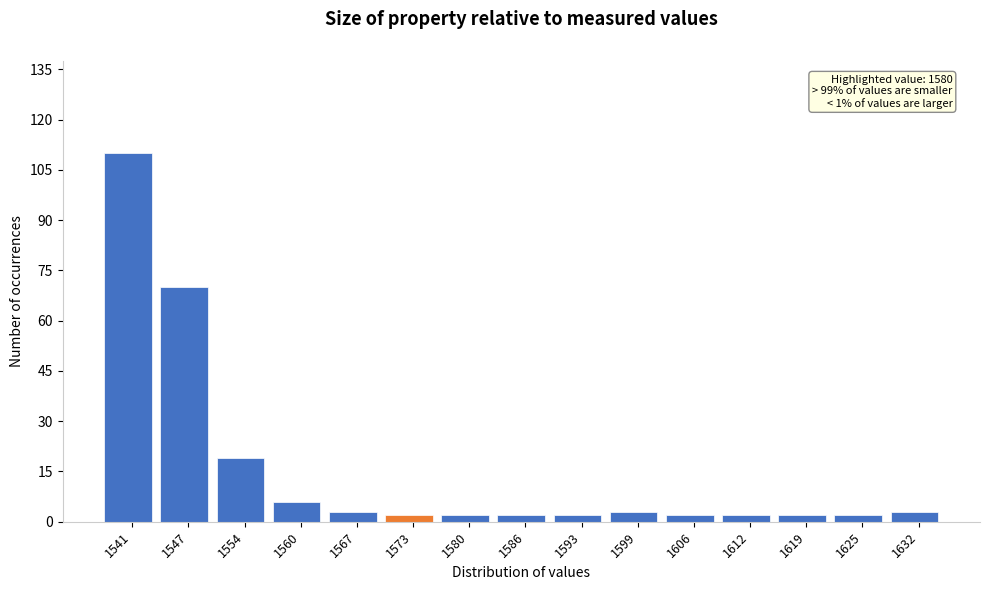

Reading left to right, list all the values displayed in this chart.

1541=110	1547=70	1554=19	1560=6	1567=3	1573=2	1580=2	1586=2	1593=2	1599=3	1606=2	1612=2	1619=2	1625=2	1632=3